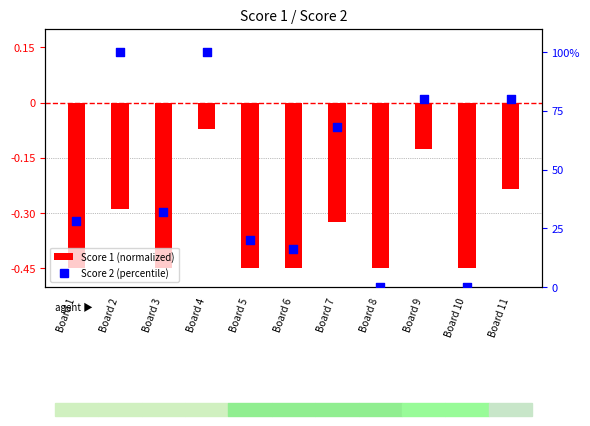

What are all the series names shown in the legend?

Score 1 (normalized), Score 2 (percentile)